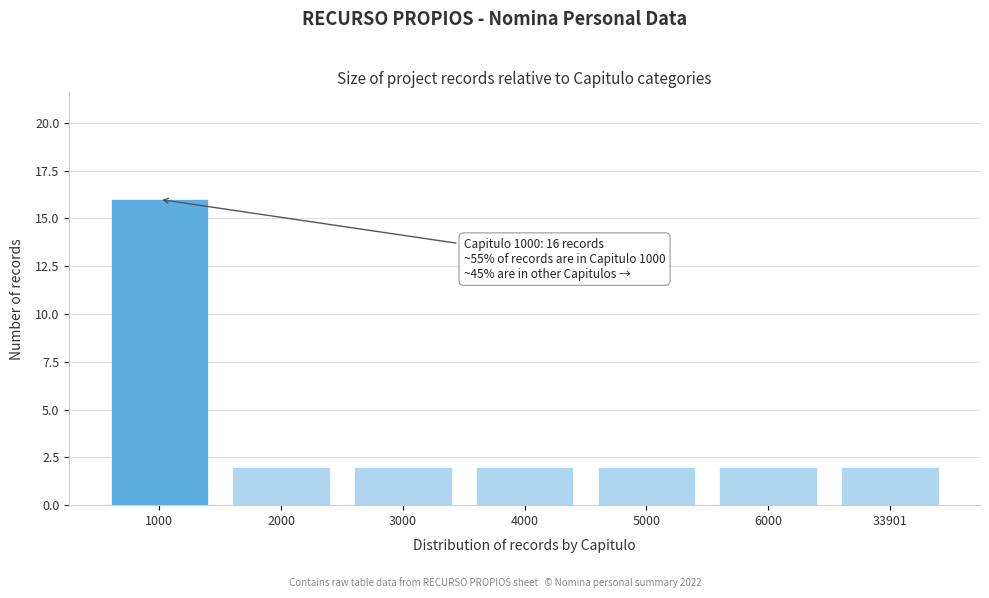

Reading left to right, what are all the values shown in this chart?

16	2	2	2	2	2	2